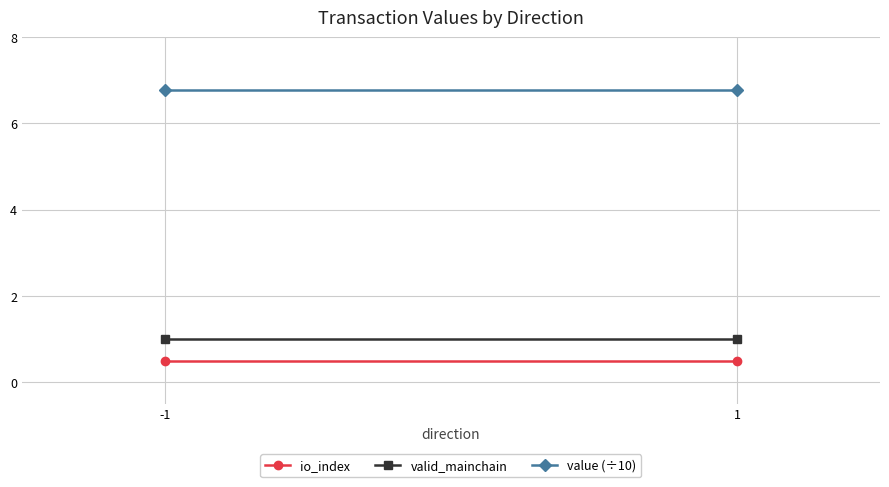

Where is valid_mainchain nearest to the value 1?

-1